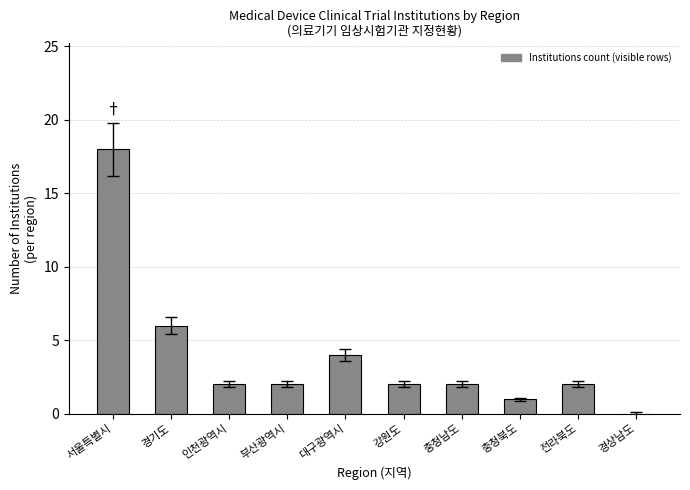

Reading left to right, what are all the values shown in this chart?

서울특별시=18	경기도=6	인천광역시=2	부산광역시=2	대구광역시=4	강원도=2	충청남도=2	충청북도=1	전라북도=2	경상남도=0